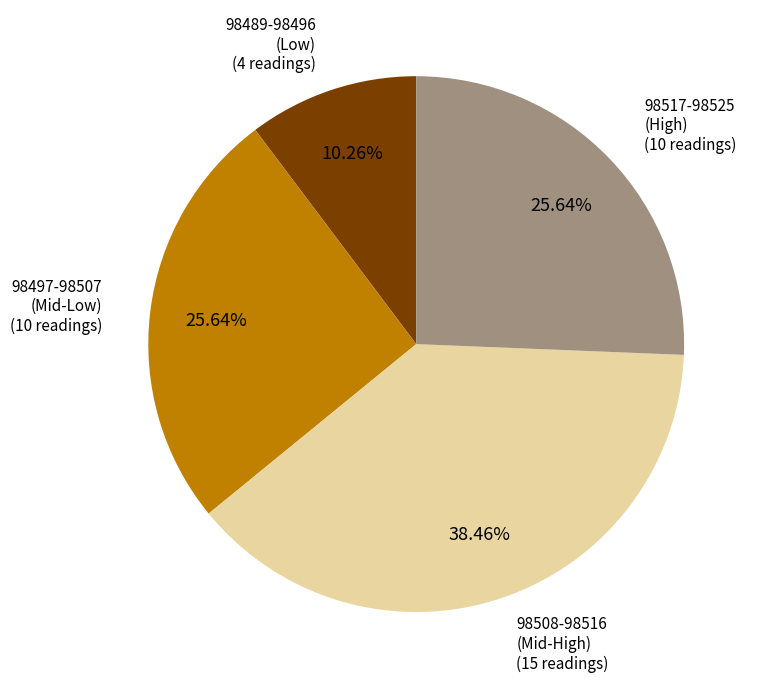

Approximately how many times larger is the value at 98497-98507 (Mid-Low) compared to 98508-98516 (Mid-High)?

0.7